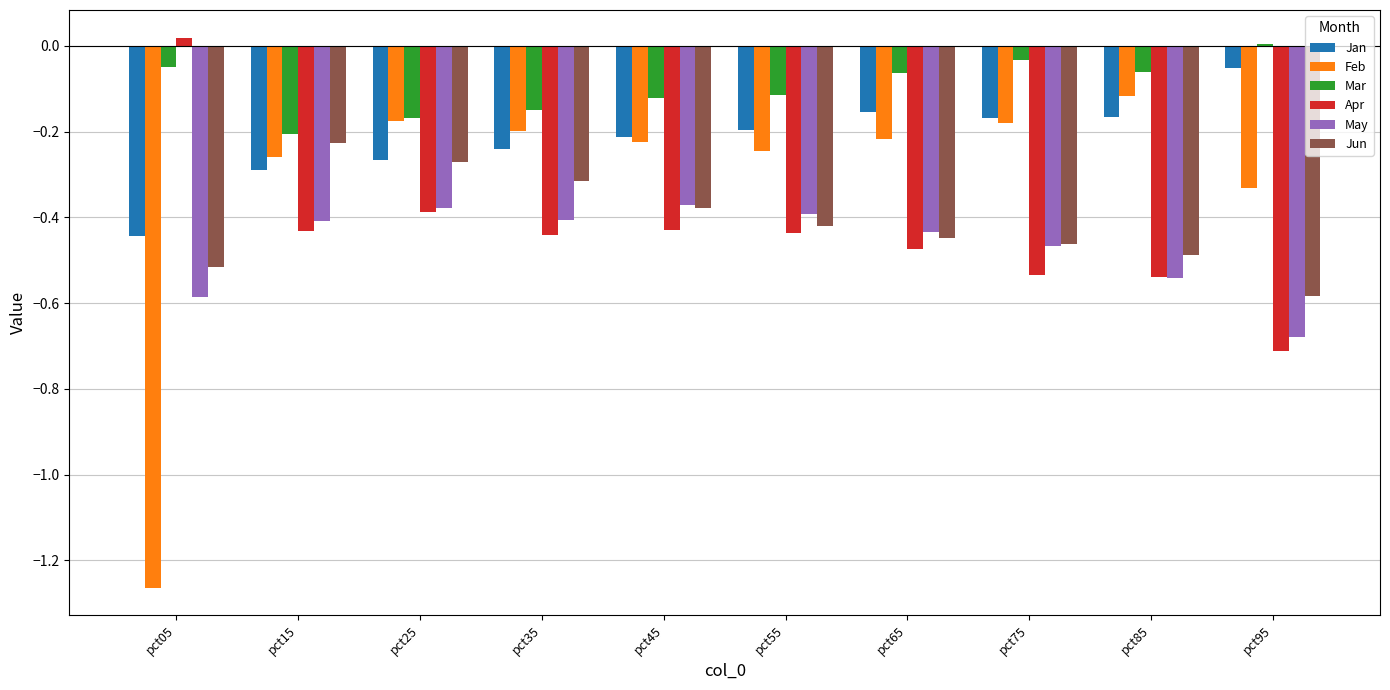

Is it true that May equals -0.1 at pct45?

False